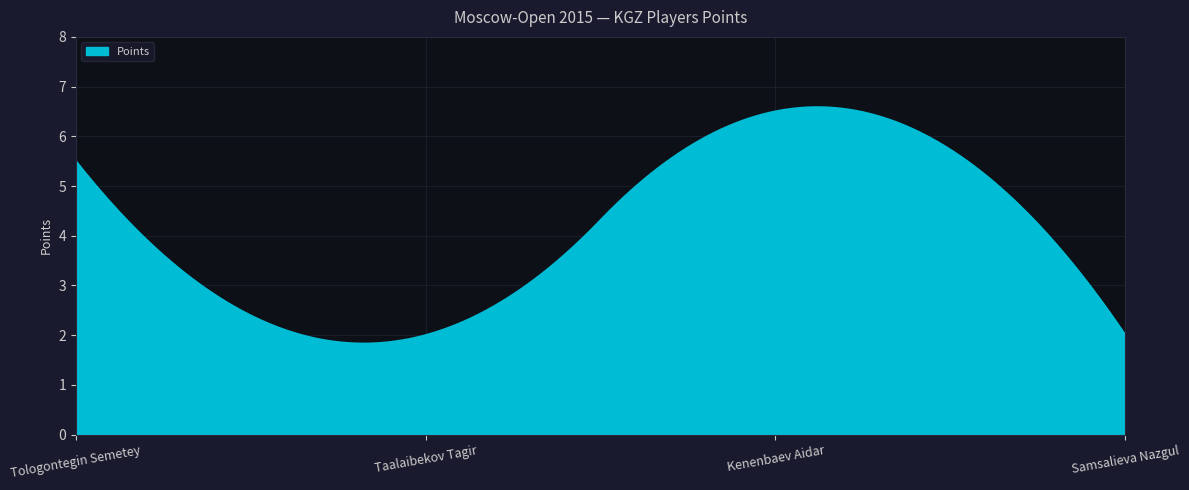

What is the difference between the maximum and minimum values?

4.8